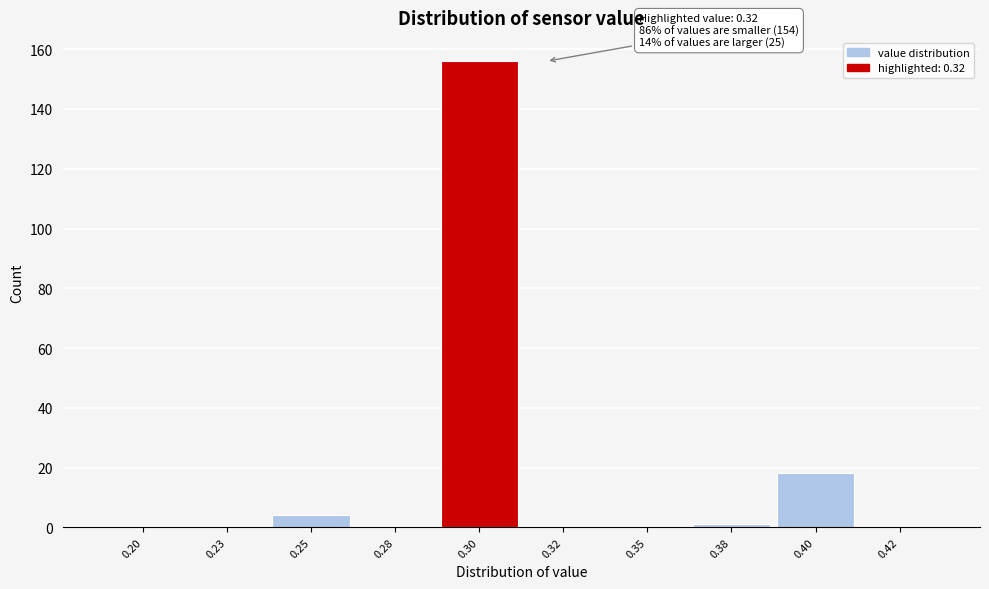

Reading left to right, what are all the values shown in this chart?

0.20=0	0.23=0	0.25=4	0.28=0	0.30=156	0.32=0	0.35=0	0.38=1	0.40=18	0.42=0